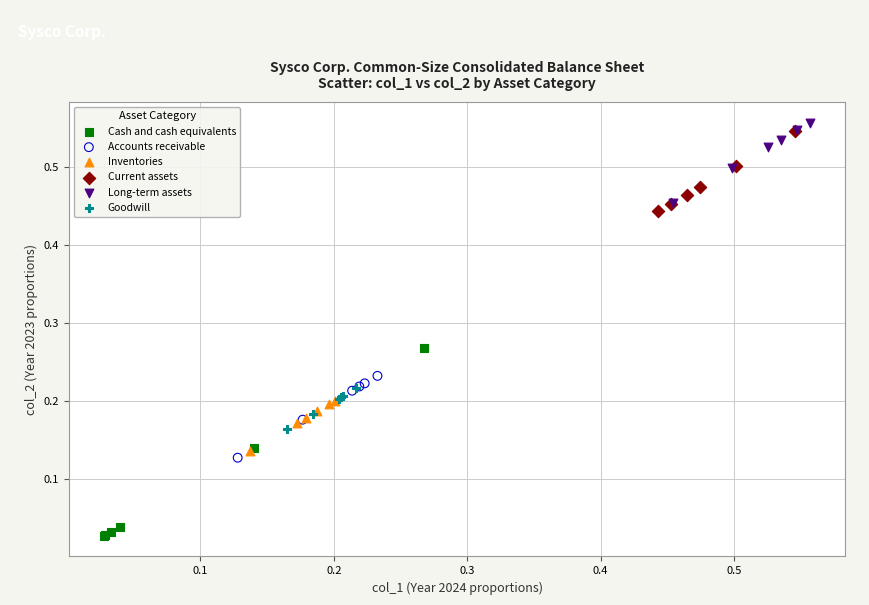

What are all the series names shown in the legend?

Cash and cash equivalents, Accounts receivable, Inventories, Current assets, Long-term assets, Goodwill